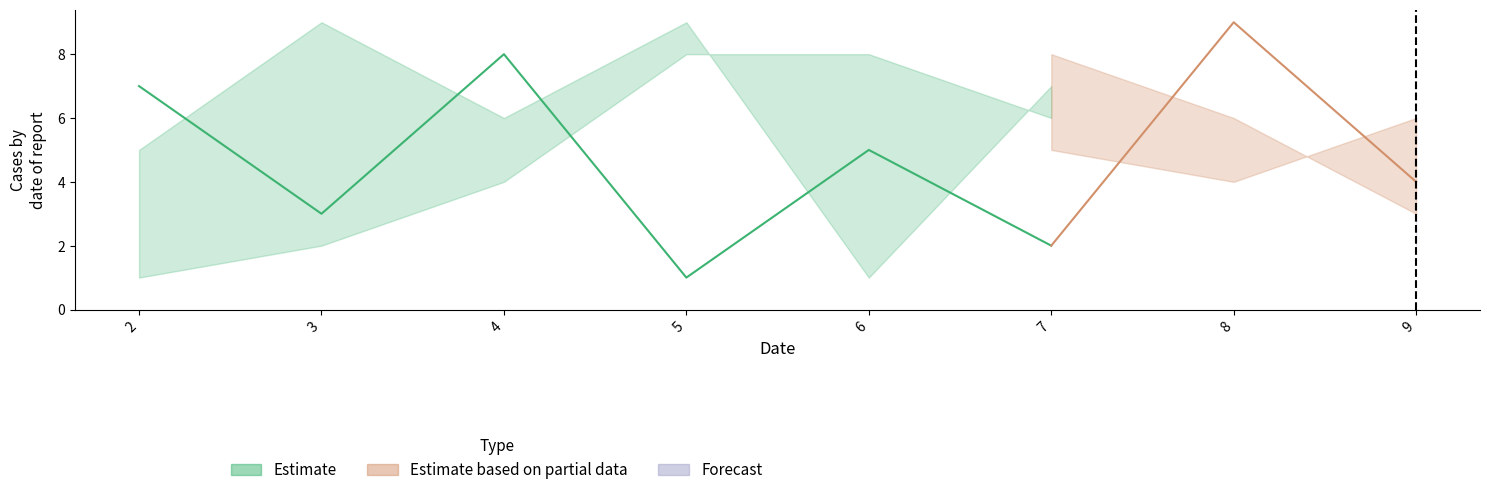

The col_6 series shows 0 at 8. True or false?

False